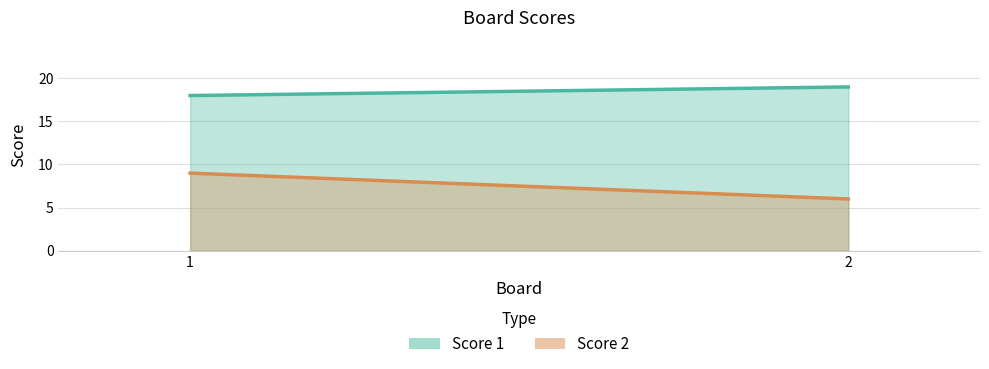

Which series has the widest spread of values?

Score 2